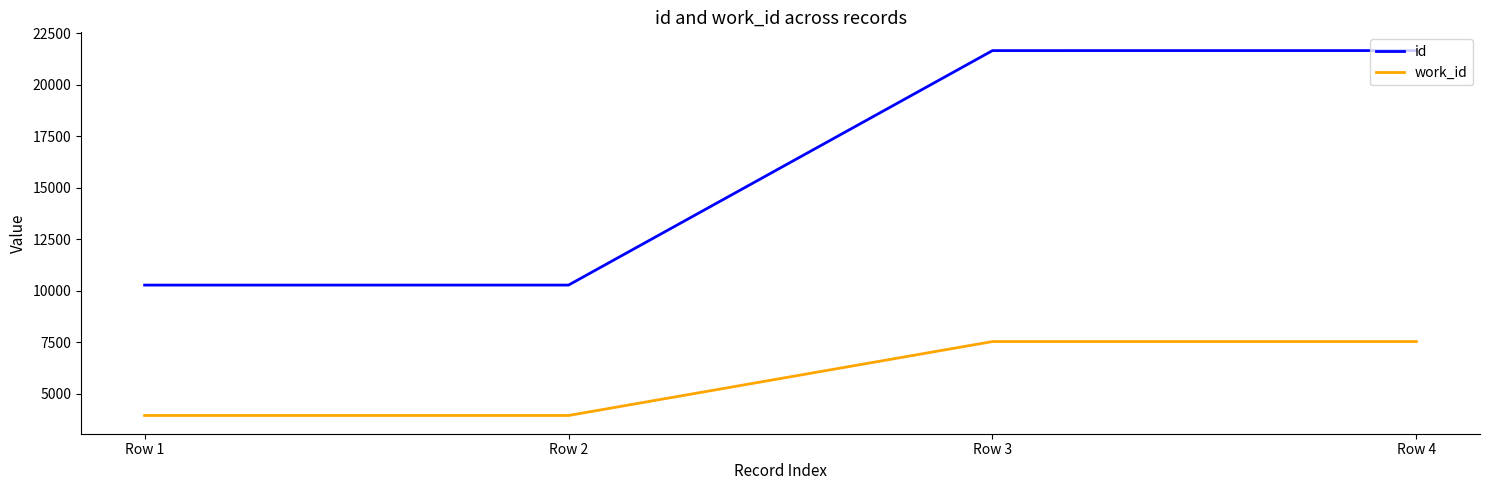

True or false: work_id has a value of 3953 at Row 2.

True